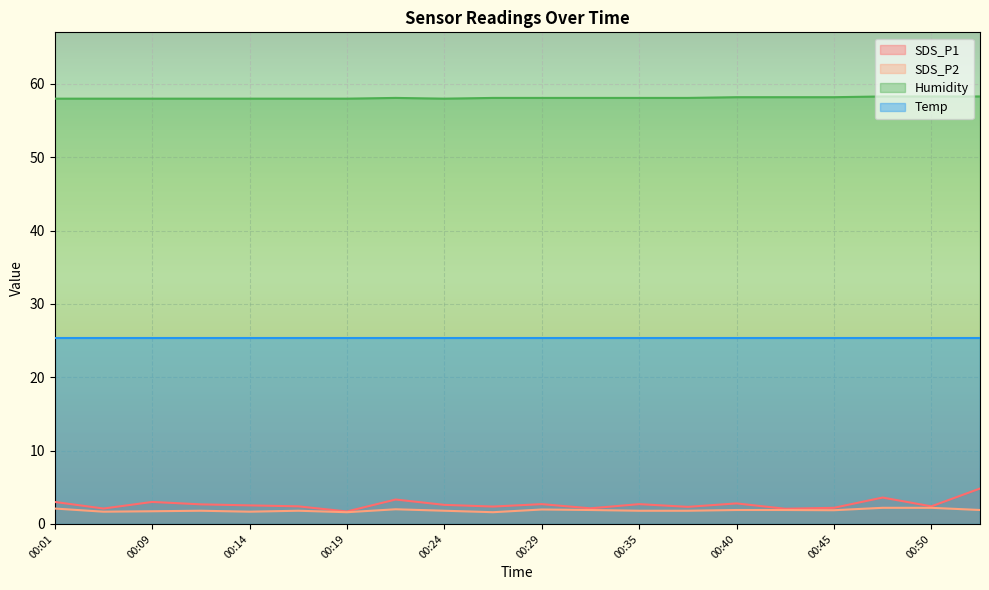

True or false: Humidity and SDS_P2 cross at least once.

False